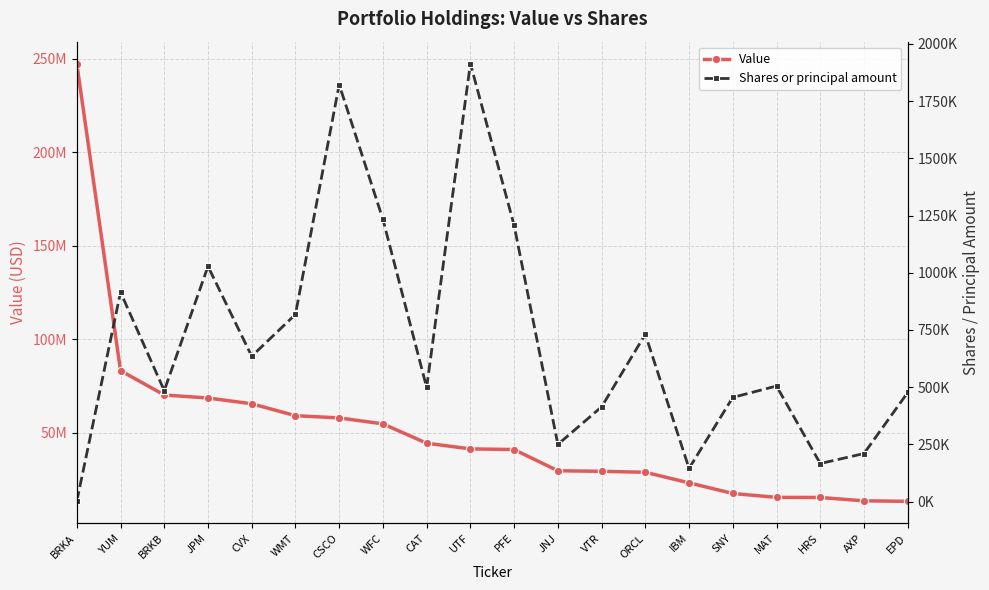

Reading right to left, extract all data points from this chart.

Value: EPD=13174000	AXP=13448000	HRS=15235000	MAT=15291000	SNY=17388000	IBM=23065000	ORCL=28722000	VTR=29241000	JNJ=29533000	PFE=40884000	UTF=41229000	CAT=44270000	WFC=54624000	CSCO=57800000	WMT=59001000	CVX=65364000	JPM=68455000	BRKB=70068000	YUM=83091000	BRKA=247356000
Shares or principal amount: EPD=476800	AXP=210000	HRS=166300	MAT=505000	SNY=455300	IBM=145200	ORCL=731200	VTR=414000	JNJ=250000	PFE=1207100	UTF=1914058	CAT=498700	WFC=1233600	CSCO=1822200	WMT=818100	CVX=635100	JPM=1028000	BRKB=485000	YUM=915000	BRKA=1144